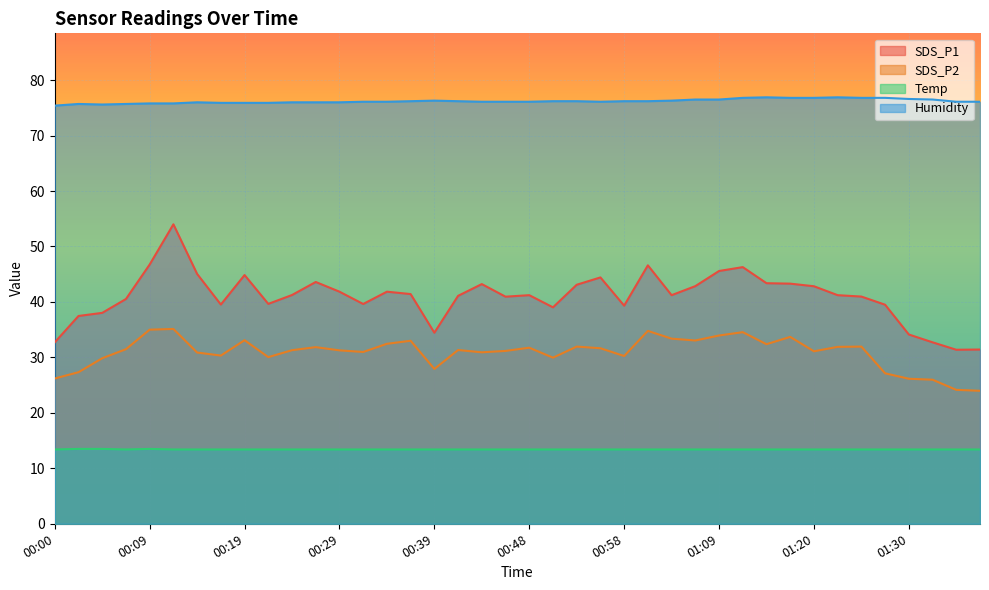

True or false: SDS_P1 and SDS_P2 cross at least once.

False